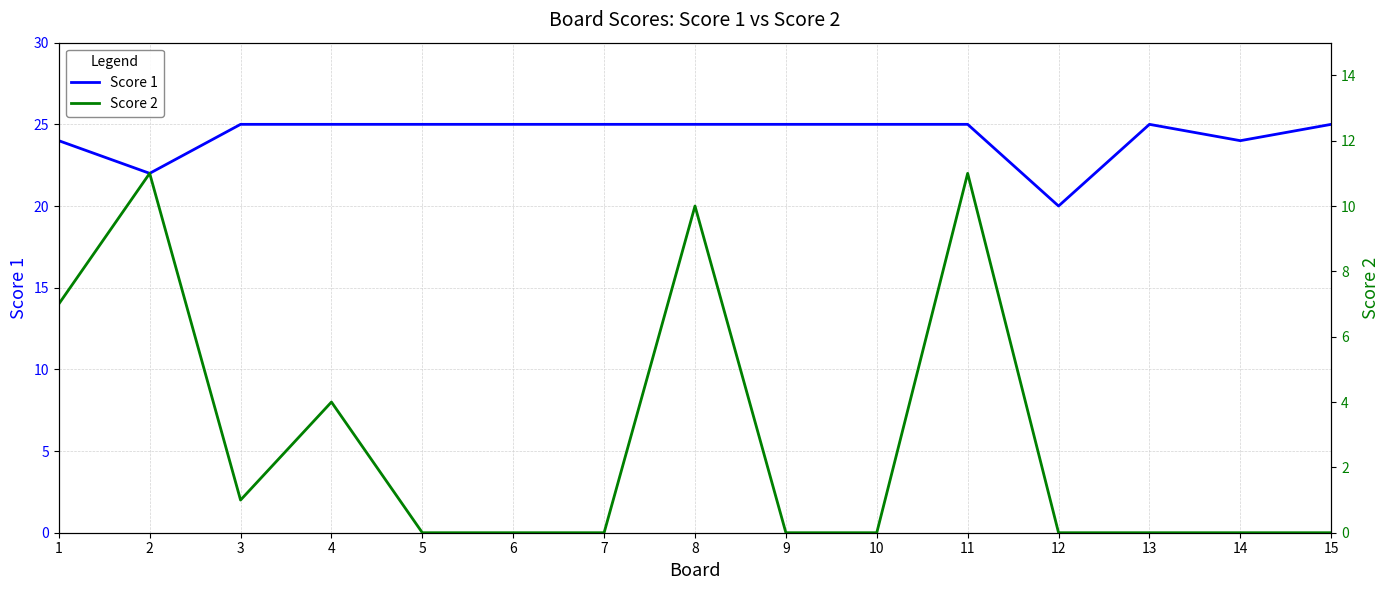

True or false: Score 2 and Score 1 intersect in this chart.

False